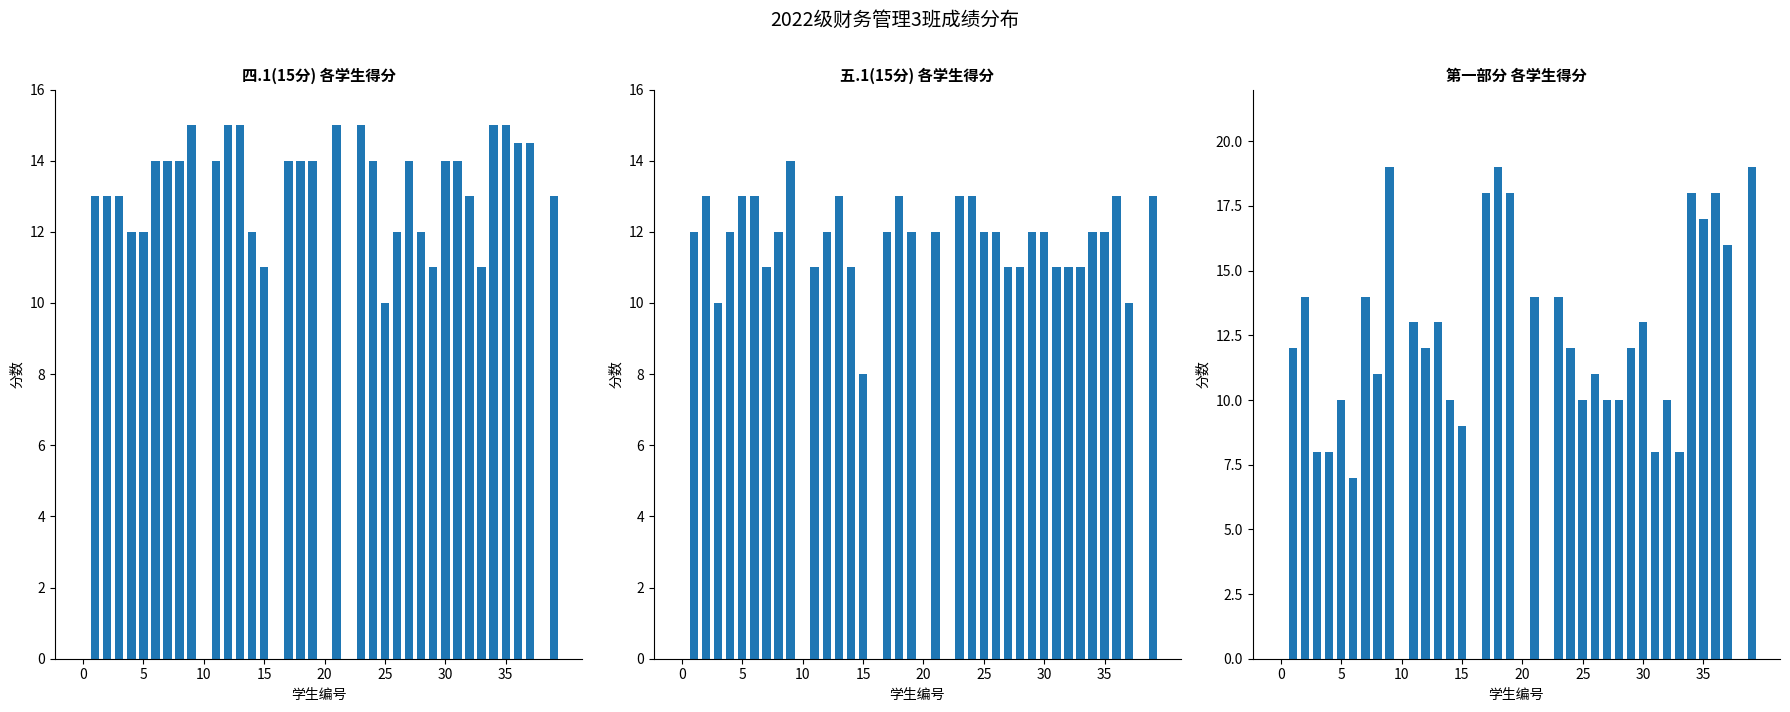

True or false: 五.1(15分) has a value of 9.5 at 9.

False